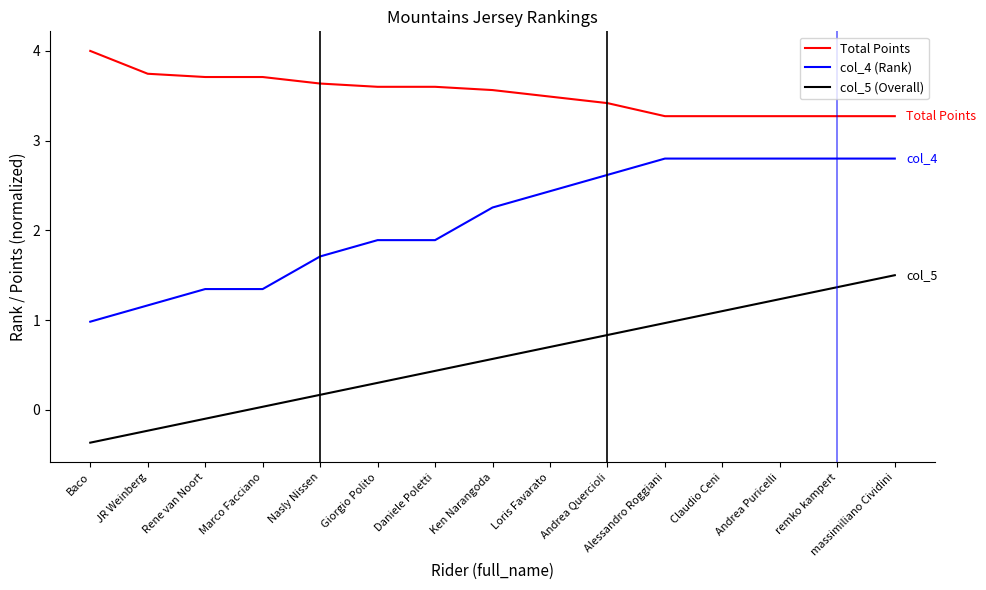

What position from the right is Daniele Poletti?

9